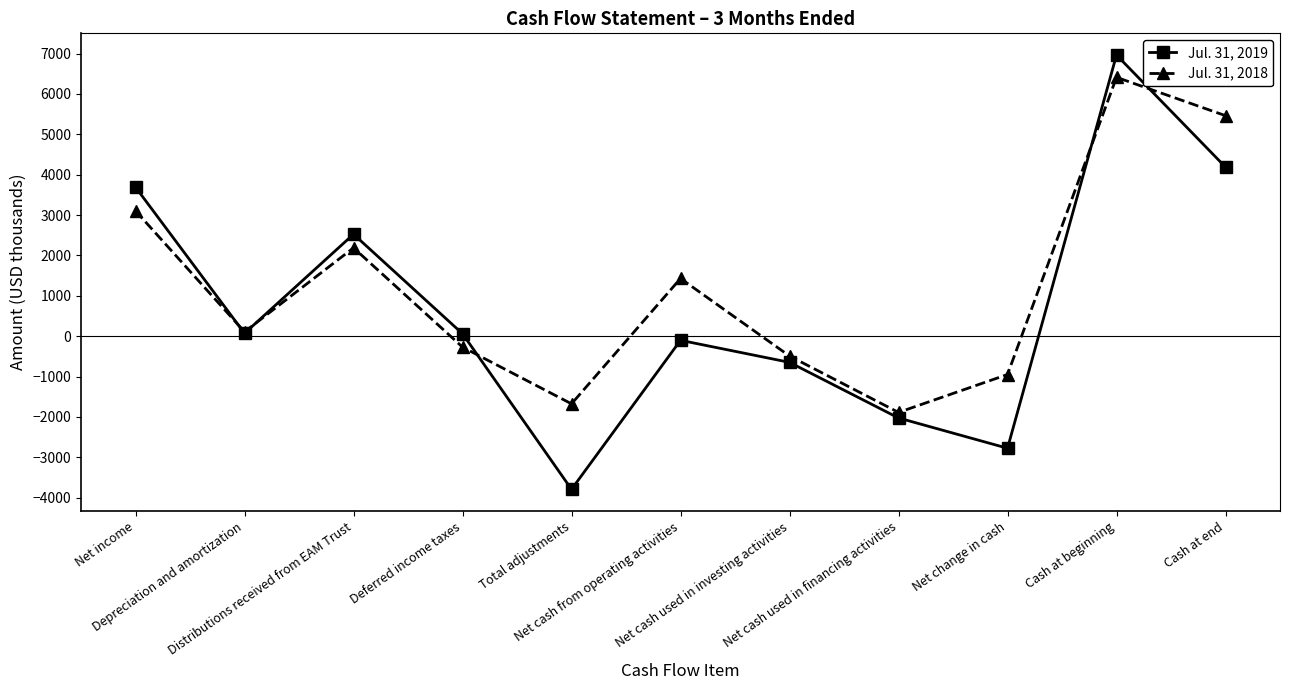

Rank the series at Distributions received from EAM Trust from highest to lowest value.

Jul. 31, 2019, Jul. 31, 2018